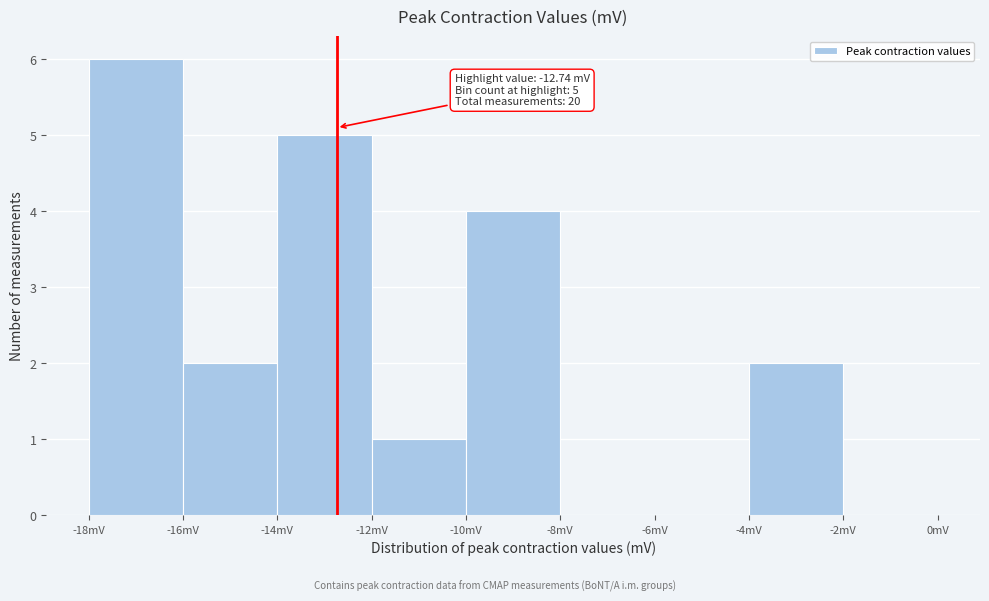

Which range on the x-axis has the tallest bar?

-18 to -16